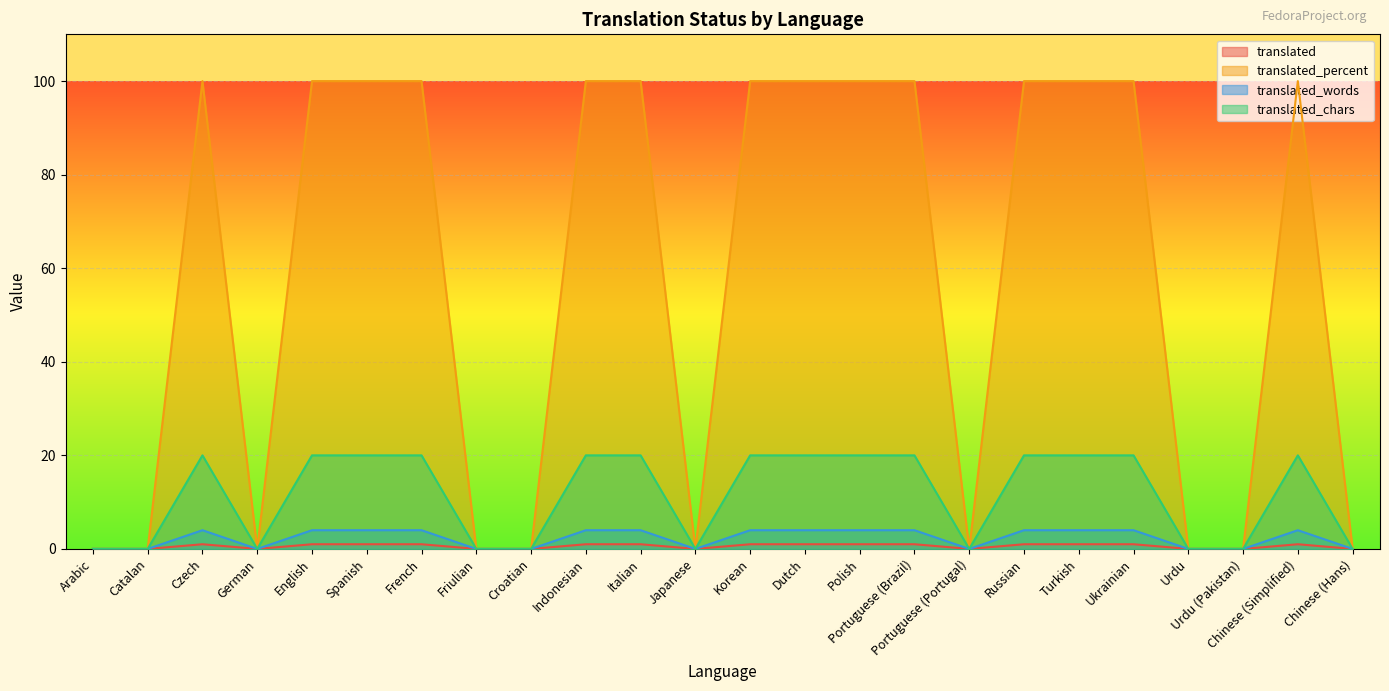

What position from the left is German?

4